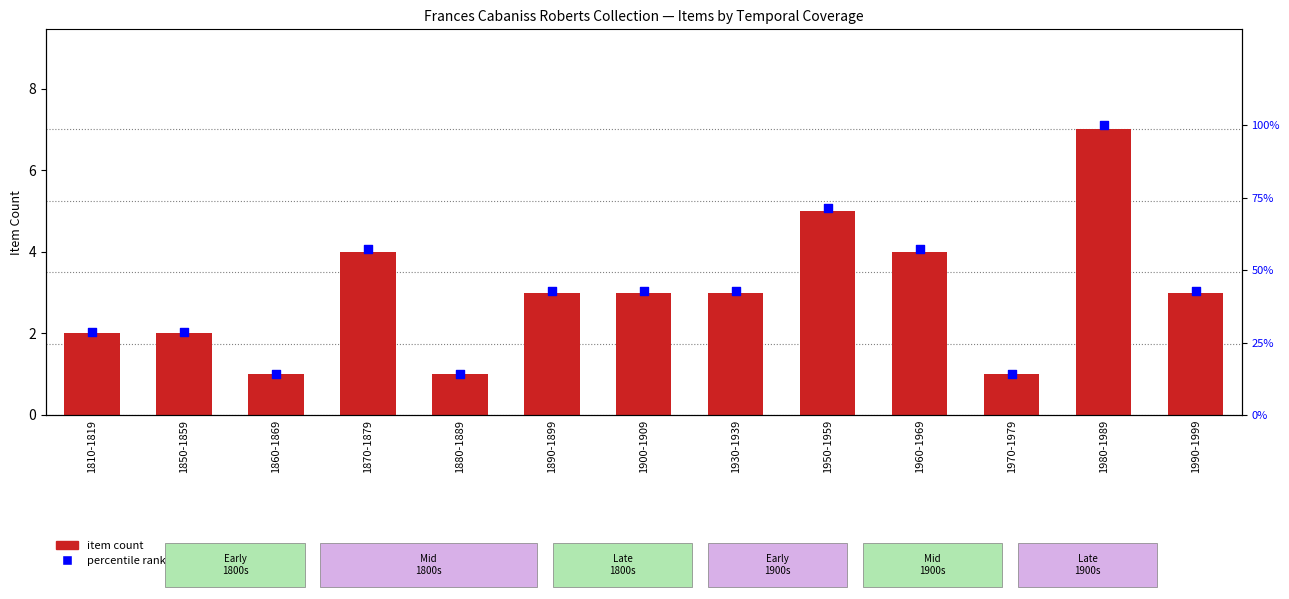

Which series contains the highest Y value?

percentile rank within the sample